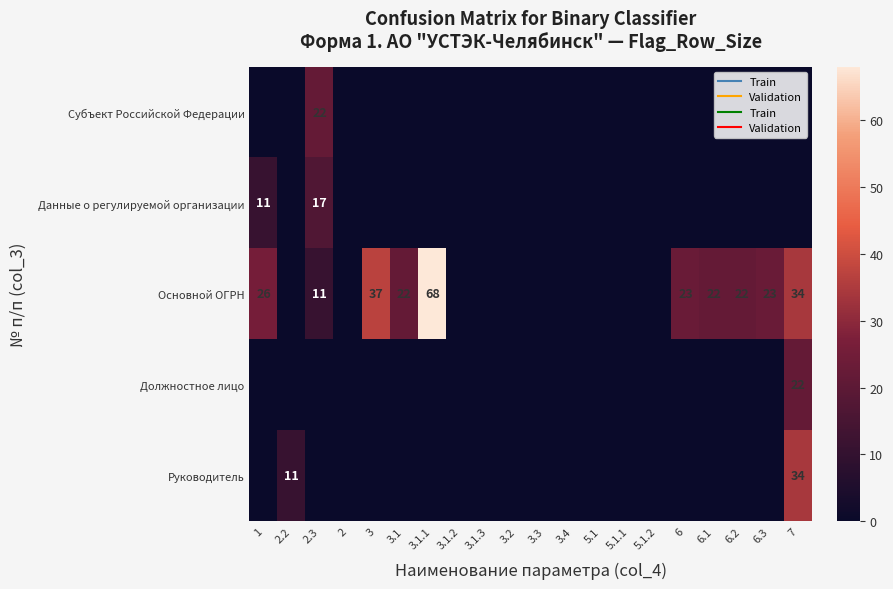

At 3.1.2, list the series in order from largest to smallest.

Субъект Российской Федерации, Данные о регулируемой организации, Основной ОГРН, Должностное лицо, Руководитель